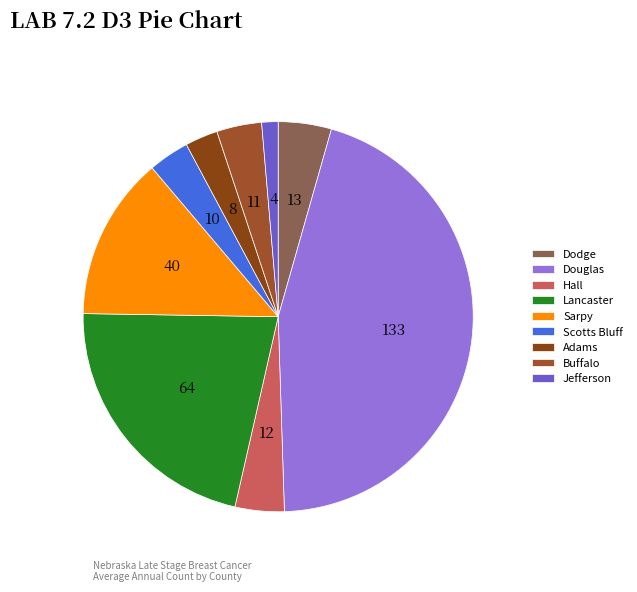

Does Douglas account for over 50% of the chart?

No